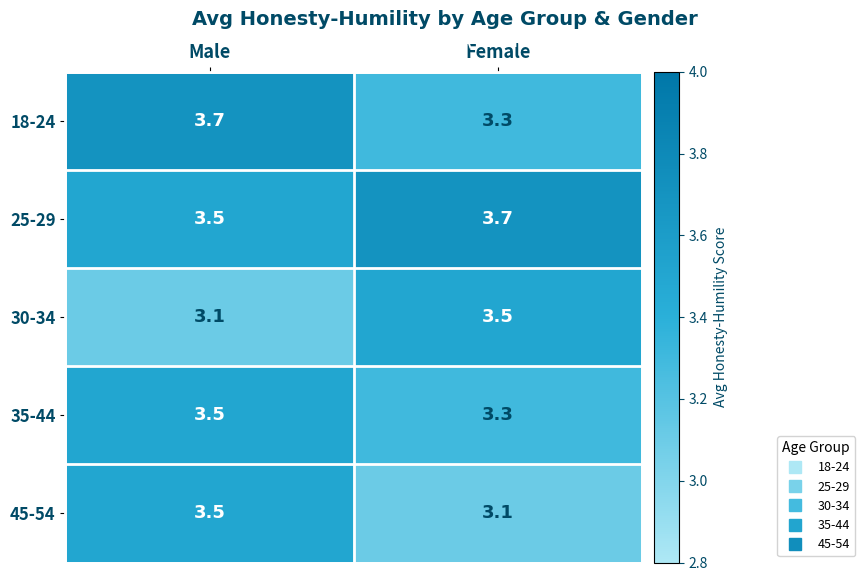

How many distinct data groups are displayed?

5